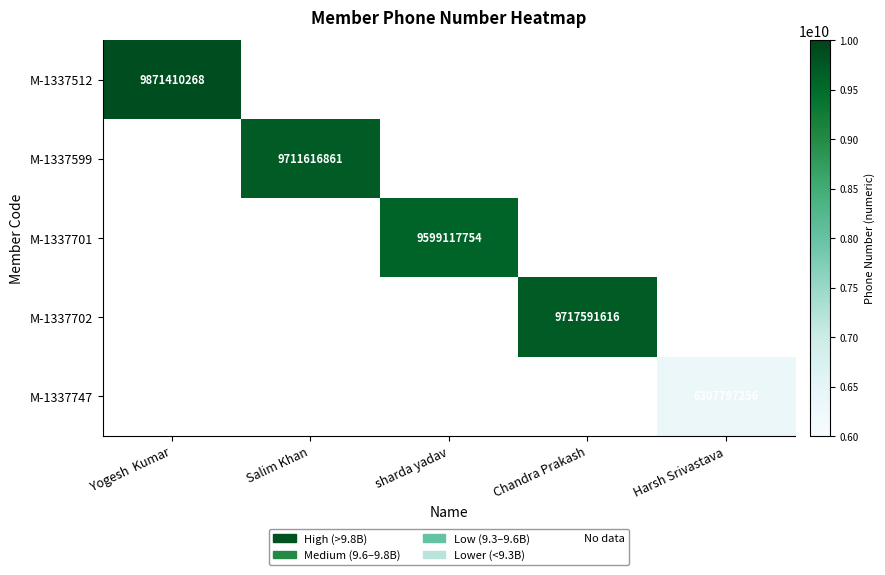

What is the greatest value displayed?

9871410268.0